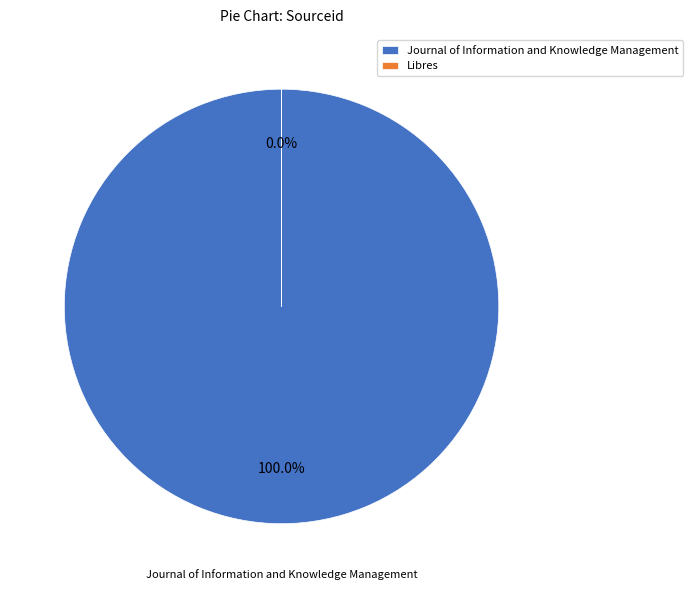

Count the number of slices in the pie.

2